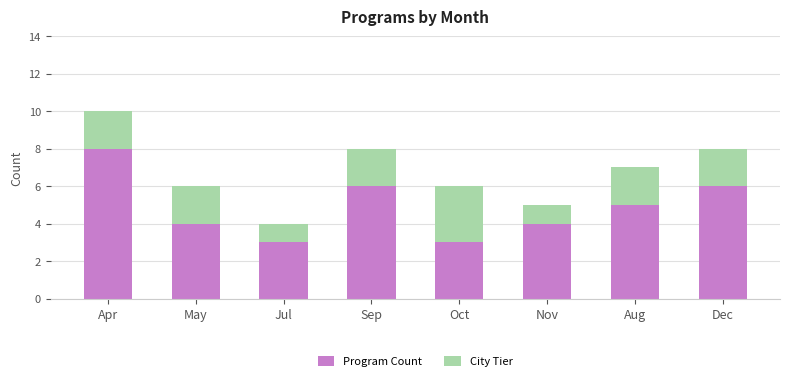

Reading left to right, list the values for the Program Count series.

Apr=8	May=4	Jul=3	Sep=6	Oct=3	Nov=4	Aug=5	Dec=6